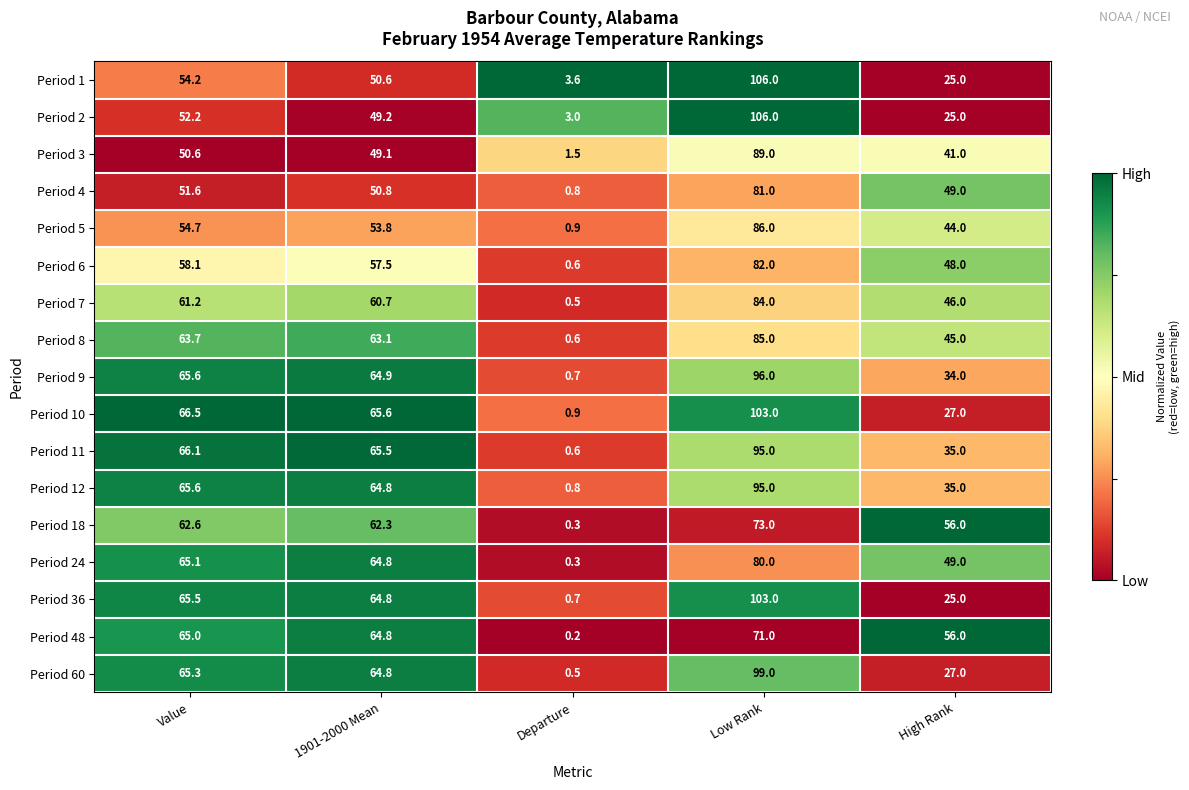

Between Value and Low Rank, which series saw the biggest shift?

Period 2